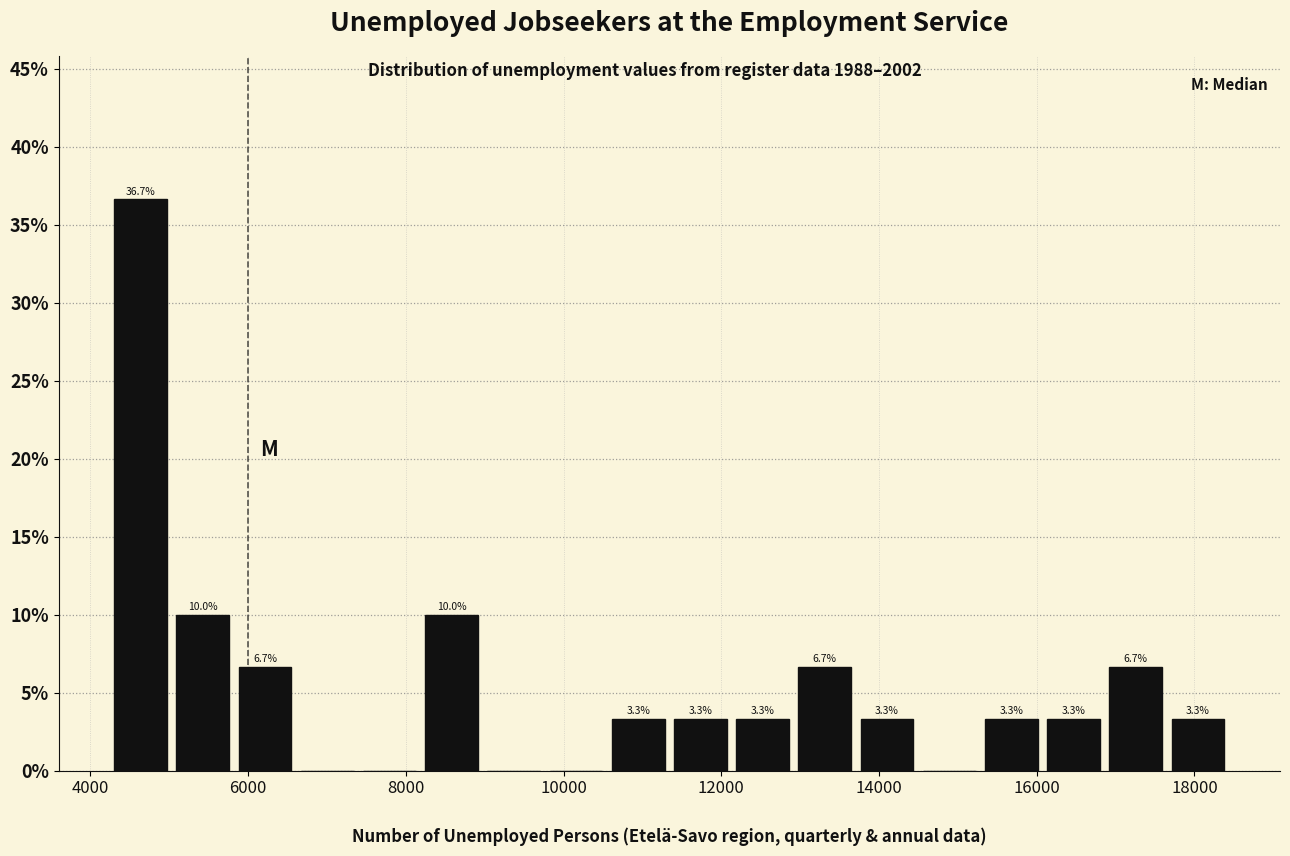

Read against the x-axis, roughly where is the centre of the tallest bar?

4600